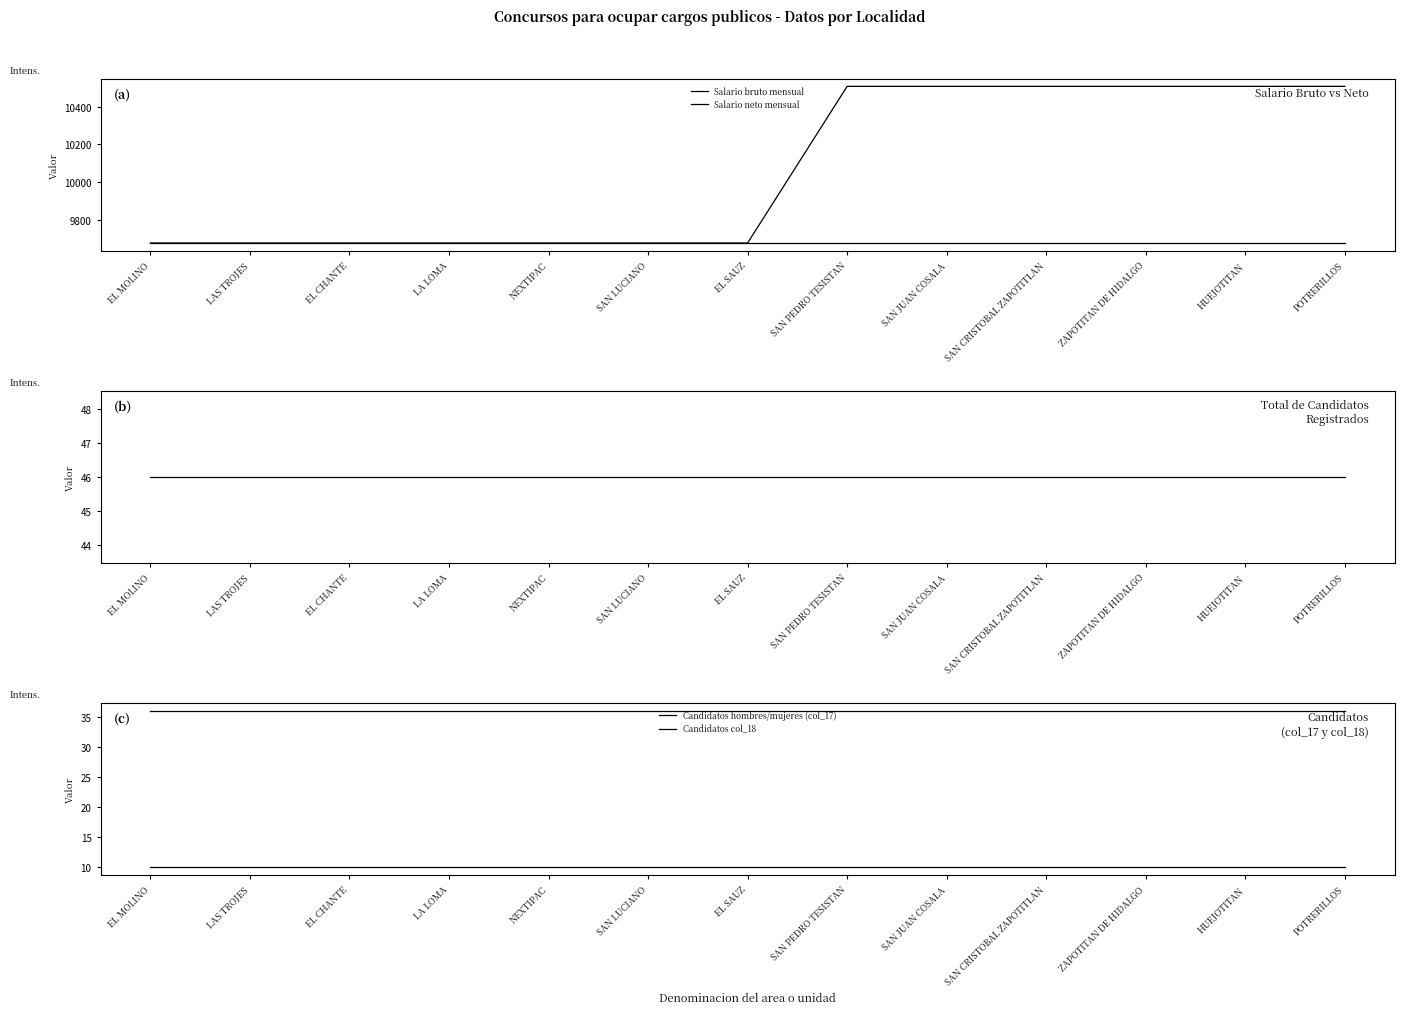

Reading right to left, transcribe all the data shown in this chart.

Salario bruto mensual: 10508	10508	10508	10508	10508	10508	9678	9678	9678	9678	9678	9678	9678
Salario neto mensual: 9678	9678	9678	9678	9678	9678	9678	9678	9678	9678	9678	9678	9678
Numero total de candidatos registrados: 46	46	46	46	46	46	46	46	46	46	46	46	46
Candidatos hombres/mujeres (col_17): 36	36	36	36	36	36	36	36	36	36	36	36	36
Candidatos col_18: 10	10	10	10	10	10	10	10	10	10	10	10	10